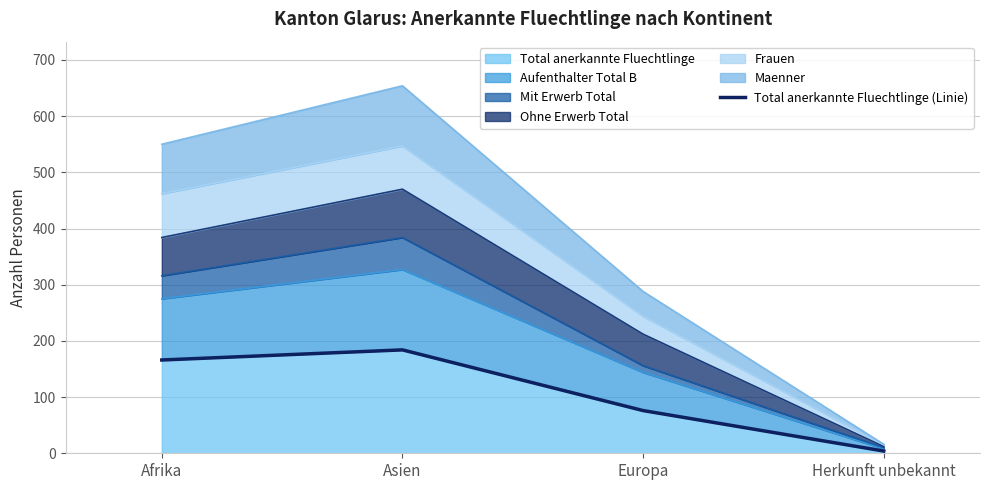

How many data points are less than 166?

2